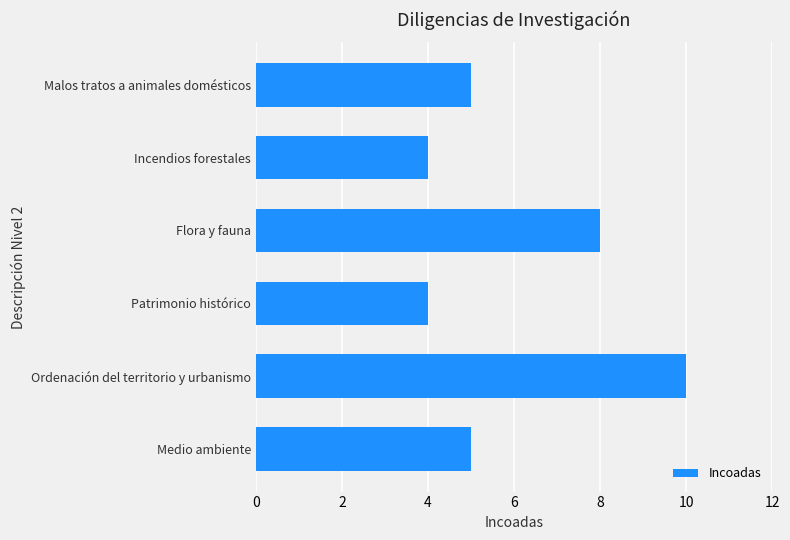

Between Malos tratos a animales domésticos and Patrimonio histórico, which is larger?

Malos tratos a animales domésticos